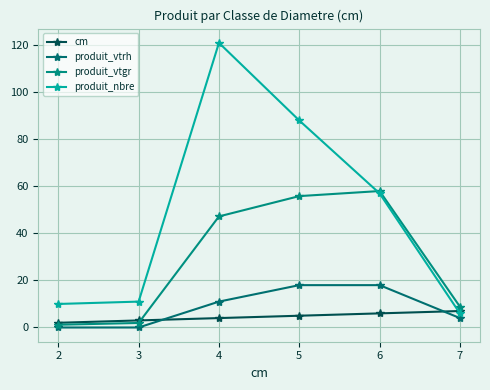

True or false: produit_vtgr and cm intersect in this chart.

True